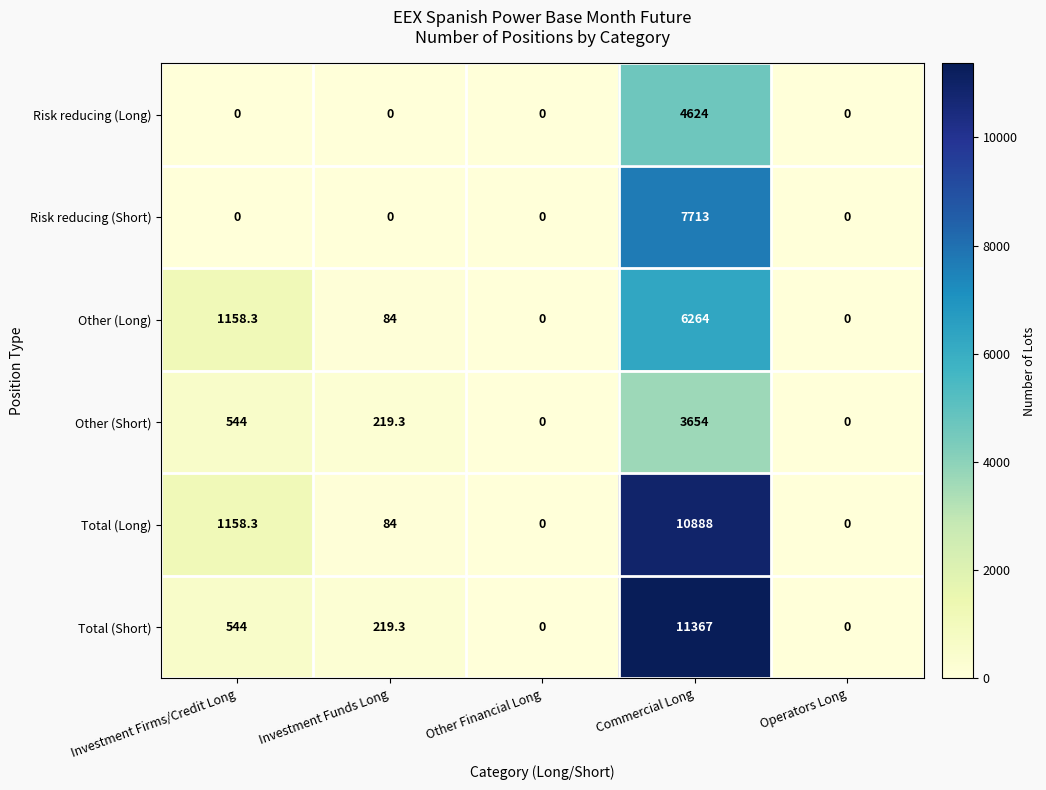

Reading right to left, extract all data points from this chart.

Risk reducing (Long): Operators Long=0.0	Commercial Long=4624.0	Other Financial Long=0.0	Investment Funds Long=0.0	Investment Firms/Credit Long=0.0
Risk reducing (Short): Operators Long=0.0	Commercial Long=7713.0	Other Financial Long=0.0	Investment Funds Long=0.0	Investment Firms/Credit Long=0.0
Other (Long): Operators Long=0.0	Commercial Long=6264.0	Other Financial Long=0.0	Investment Funds Long=84.0	Investment Firms/Credit Long=1158.3
Other (Short): Operators Long=0.0	Commercial Long=3654.0	Other Financial Long=0.0	Investment Funds Long=219.3	Investment Firms/Credit Long=544.0
Total (Long): Operators Long=0.0	Commercial Long=10888.0	Other Financial Long=0.0	Investment Funds Long=84.0	Investment Firms/Credit Long=1158.3
Total (Short): Operators Long=0.0	Commercial Long=11367.0	Other Financial Long=0.0	Investment Funds Long=219.3	Investment Firms/Credit Long=544.0